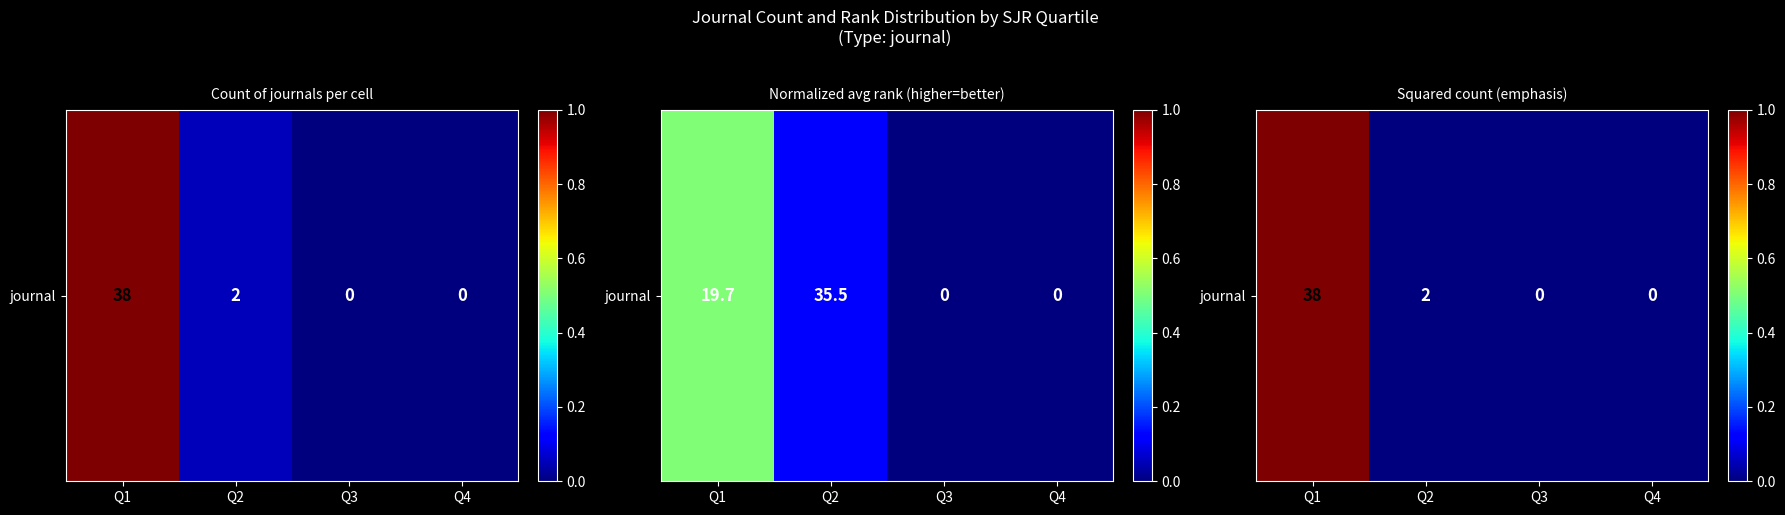

Is it true that the value at Q4 is 0.0?

True